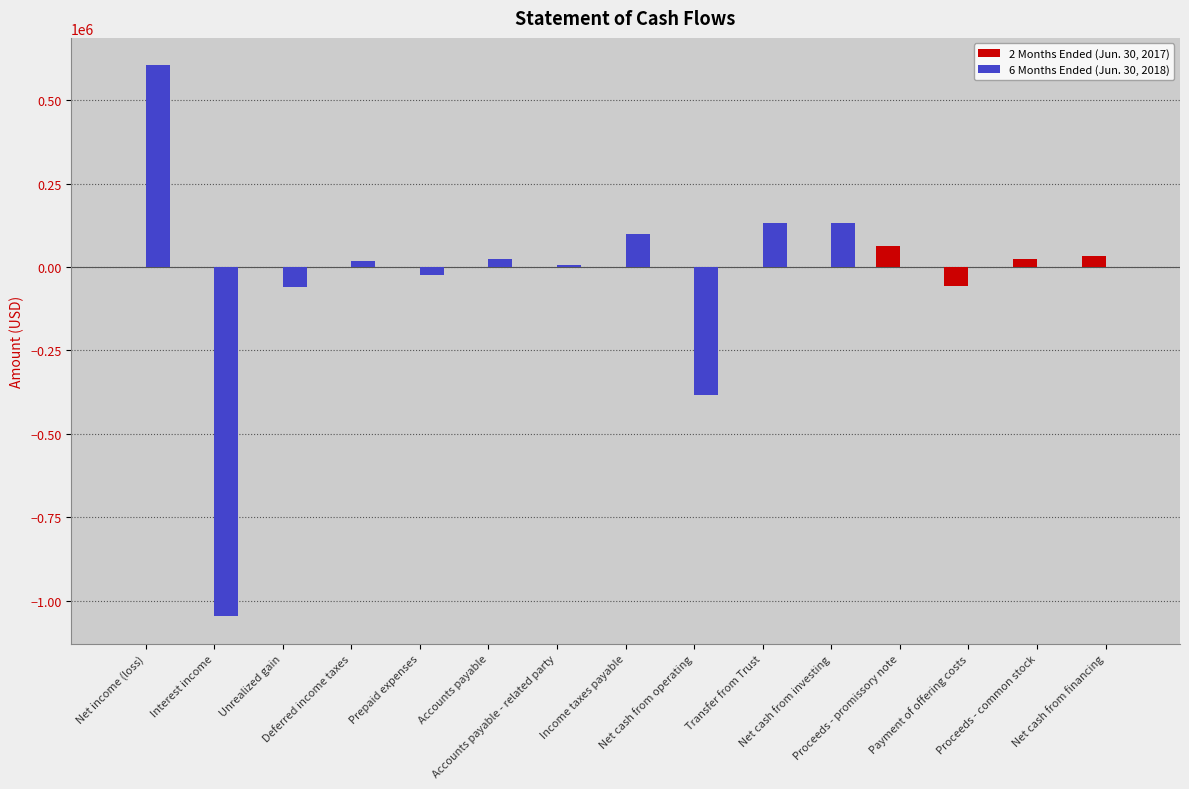

What are all the series names shown in the legend?

2 Months Ended (Jun. 30, 2017), 6 Months Ended (Jun. 30, 2018)